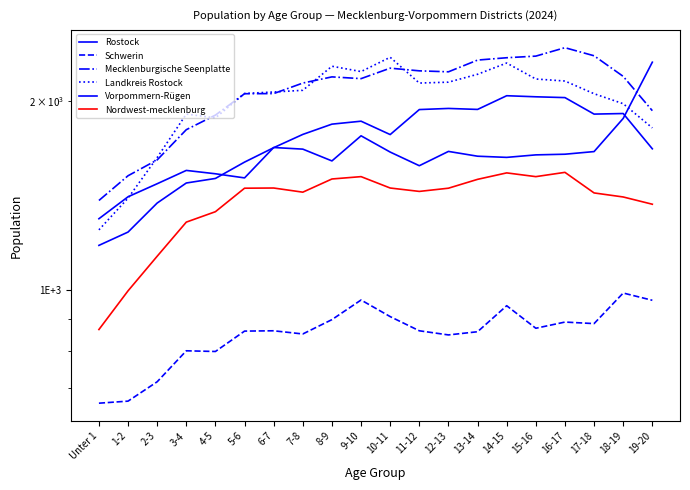

How many categories are shown in the chart?

20